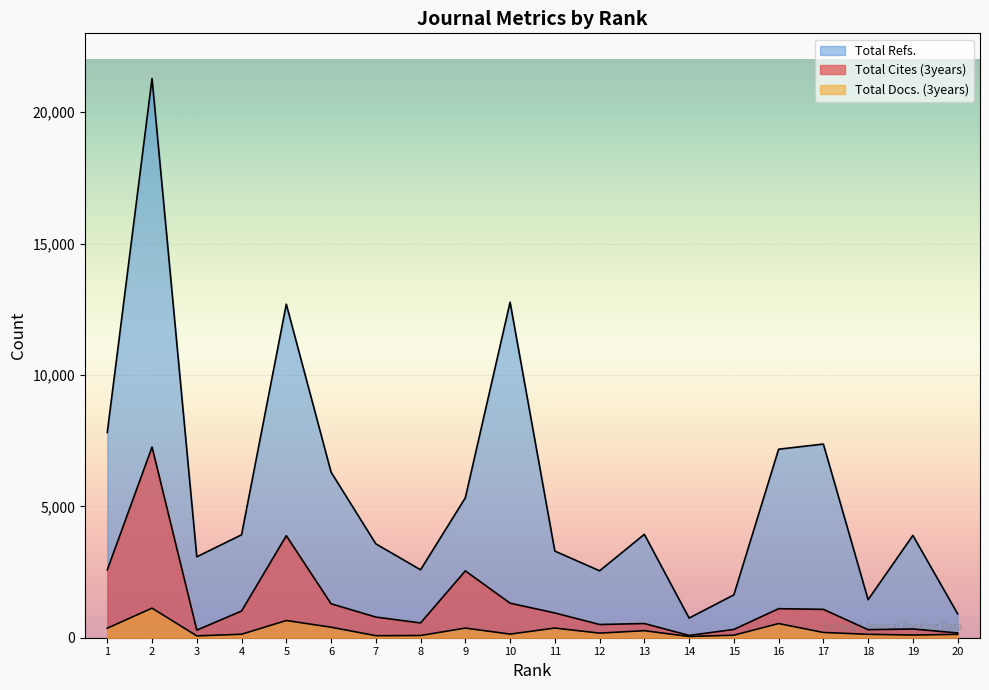

What is the highest value of the Total Refs. series?

21282